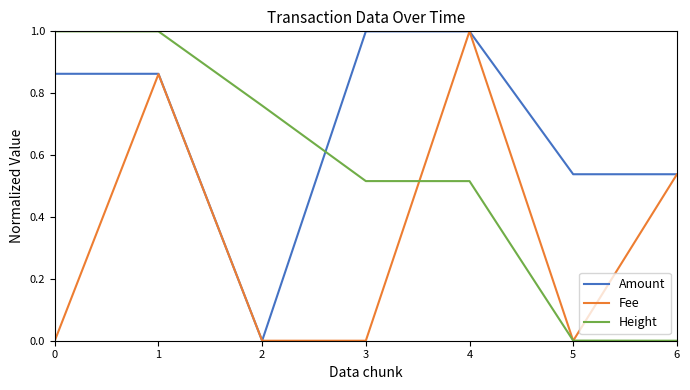

Where is the first local maximum for Fee?

1